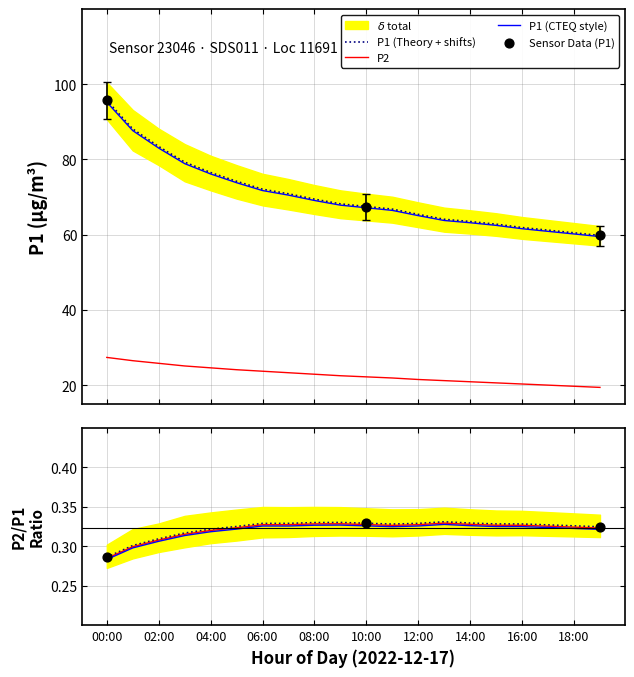

Which series has the largest total across all categories?

P1